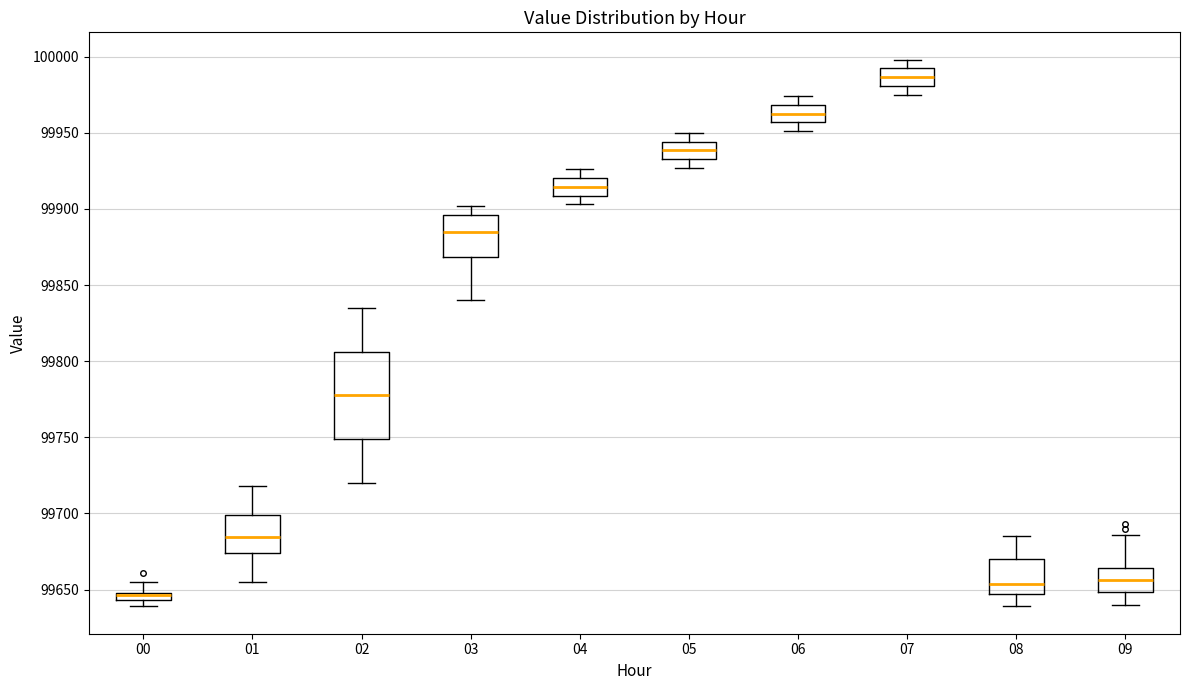

Where is the upper edge of the box at x = 00 on the y-axis? The values are not printed on the chart, so give them approximately, as read against the axis.

99650